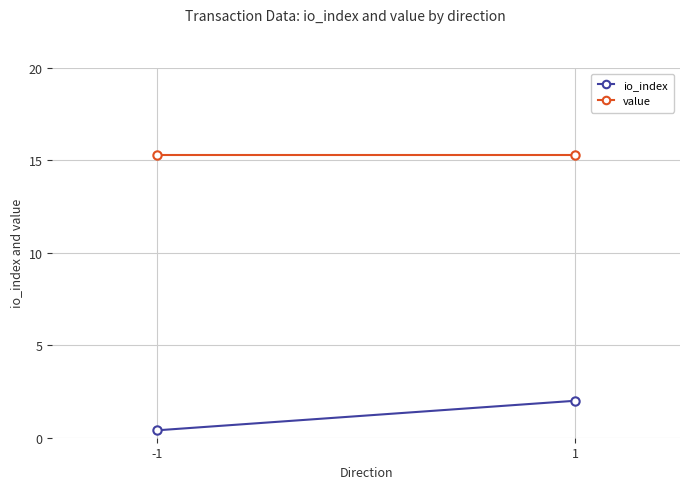

What is the minimum value for value?

15.3